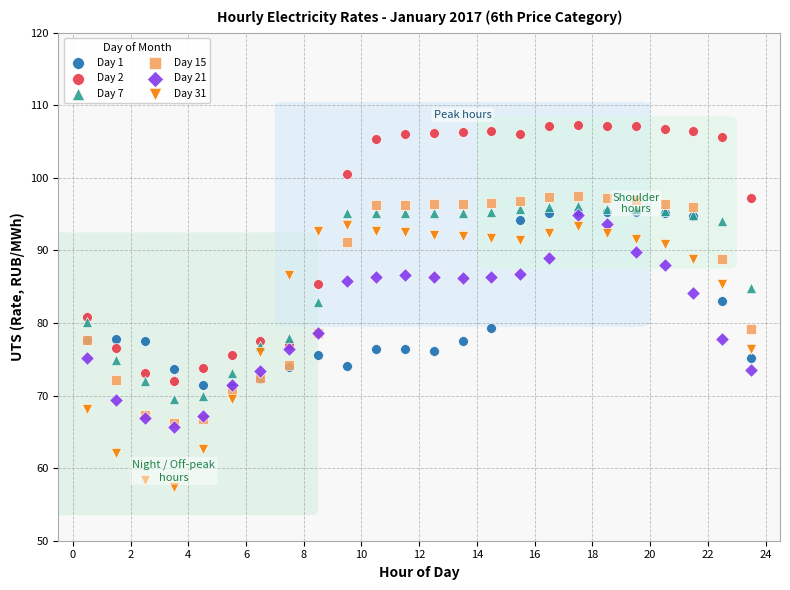

What are all the series names shown in the legend?

Day 1, Day 2, Day 7, Day 15, Day 21, Day 31